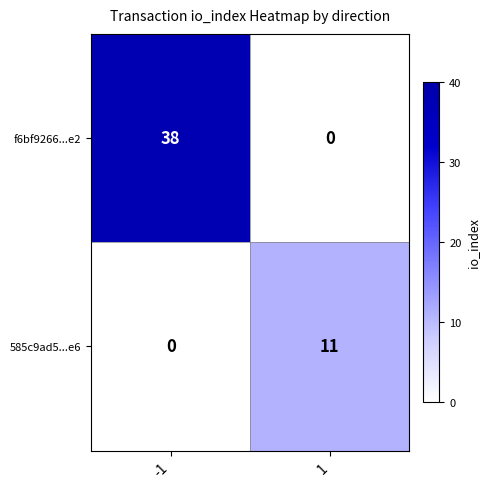

At 1, list the series in order from largest to smallest.

585c9ad5...e6, f6bf9266...e2